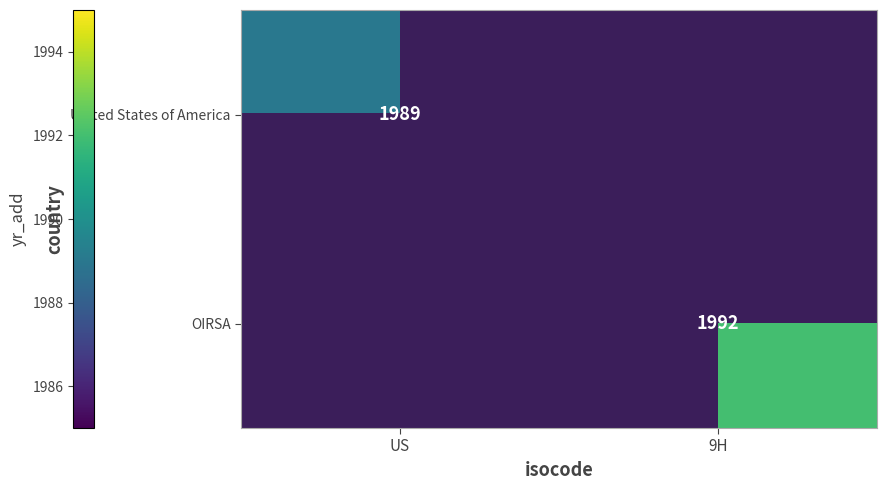

Is the value of OIRSA at 9H greater than the value of United States of America at US?

Yes